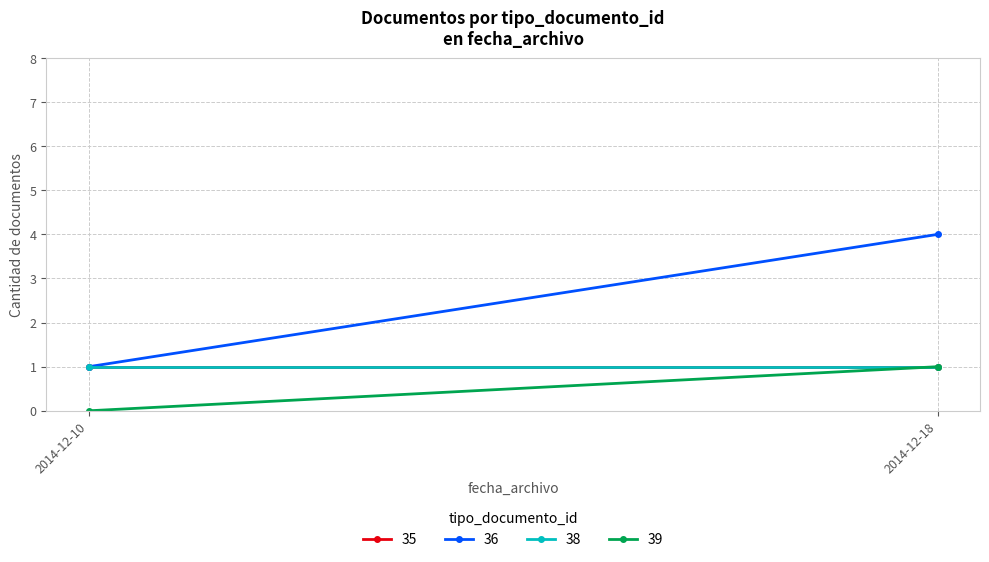

True or false: the data shows 49 at 2014-12-10 18:45.

False